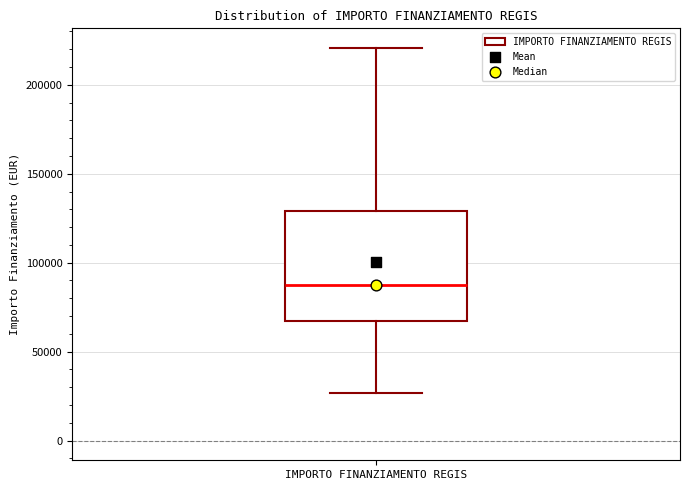

Where does the upper whisker of the box for IMPORTO FINANZIAMENTO REGIS end on the y-axis? The values are not printed on the chart, so give them approximately, as read against the axis.

220000